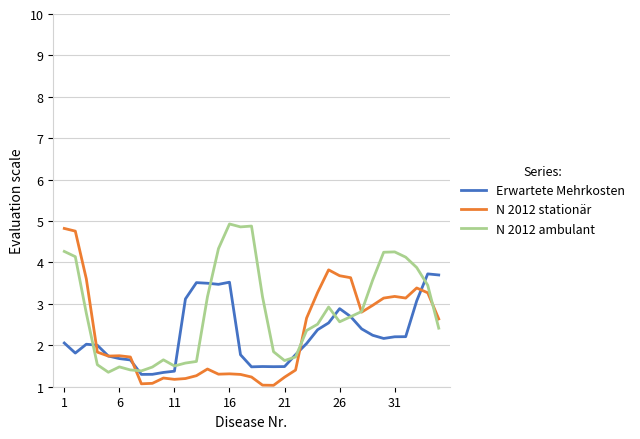

What is the minimum value for Erwartete Mehrkosten?

1.3